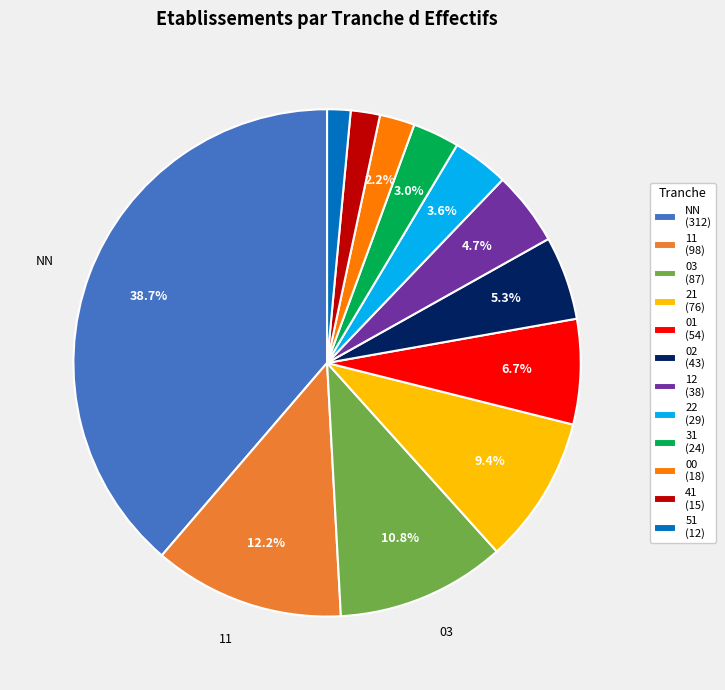

What percentage is NOT represented by NN (312)?

61.3%